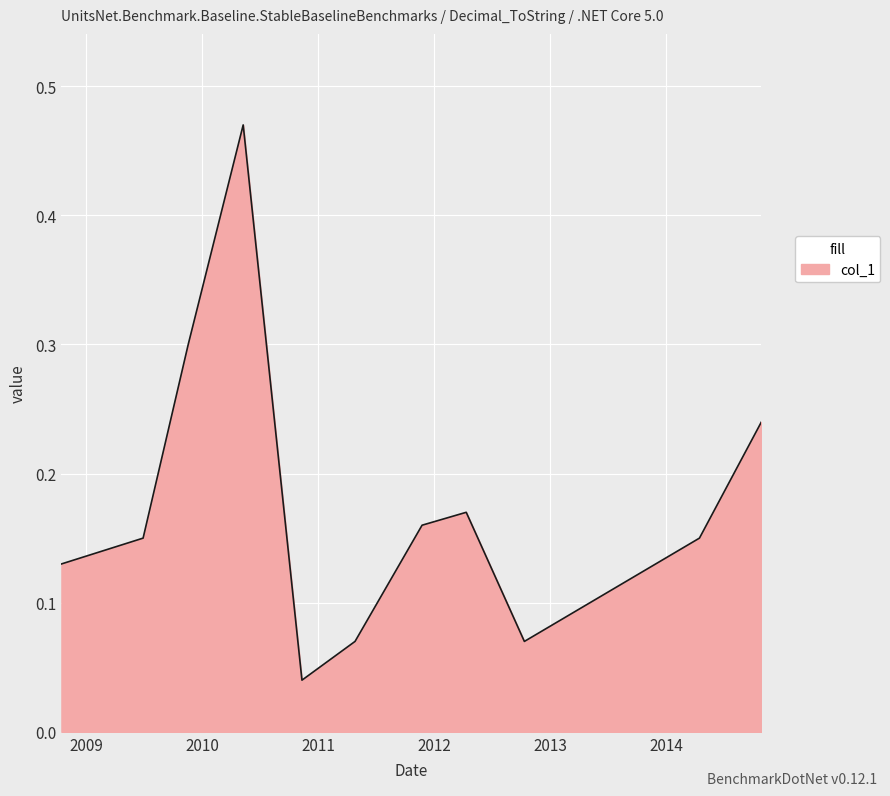

What is the difference between the maximum and minimum values?

0.4